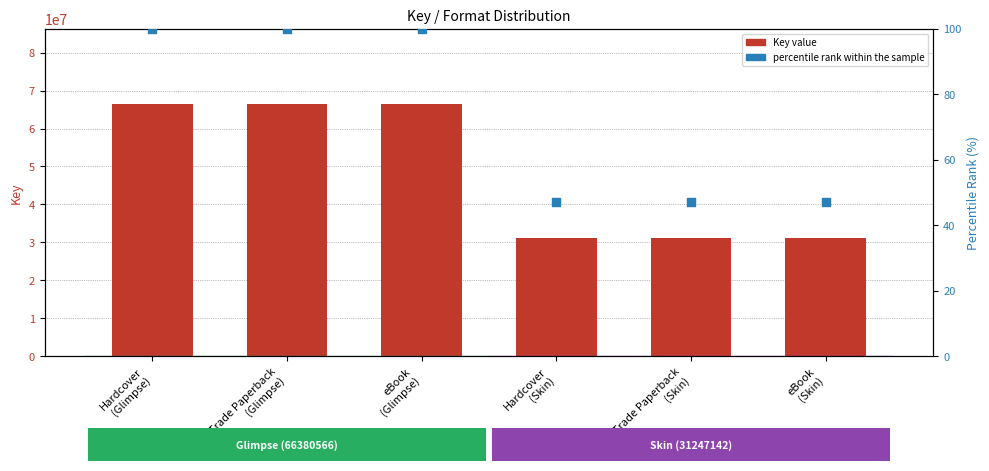

At which category is the sum across all series the highest?

Hardcover
(Glimpse)